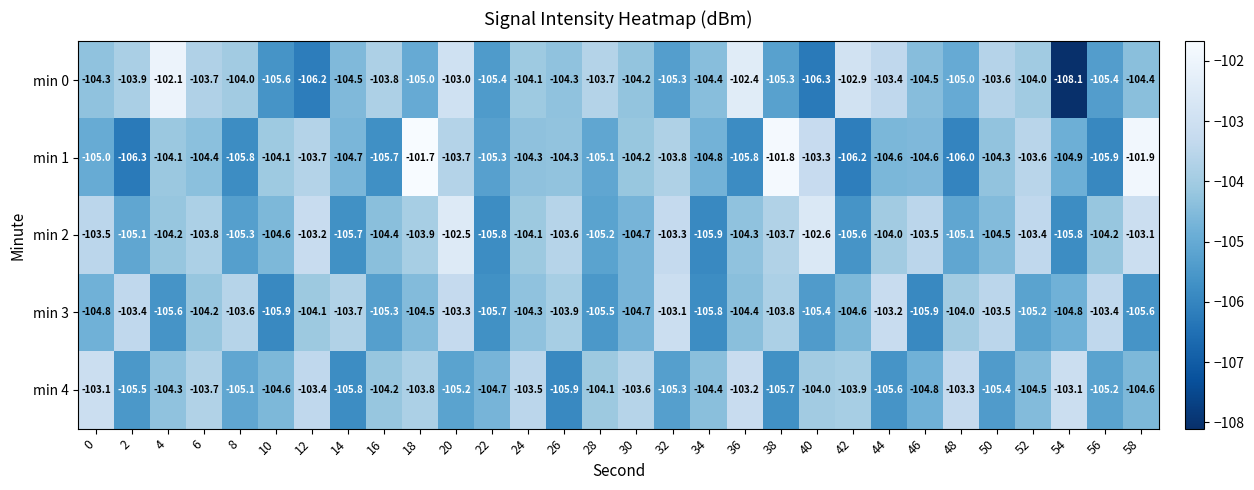

What is the highest value of the min 0 series?

-102.1